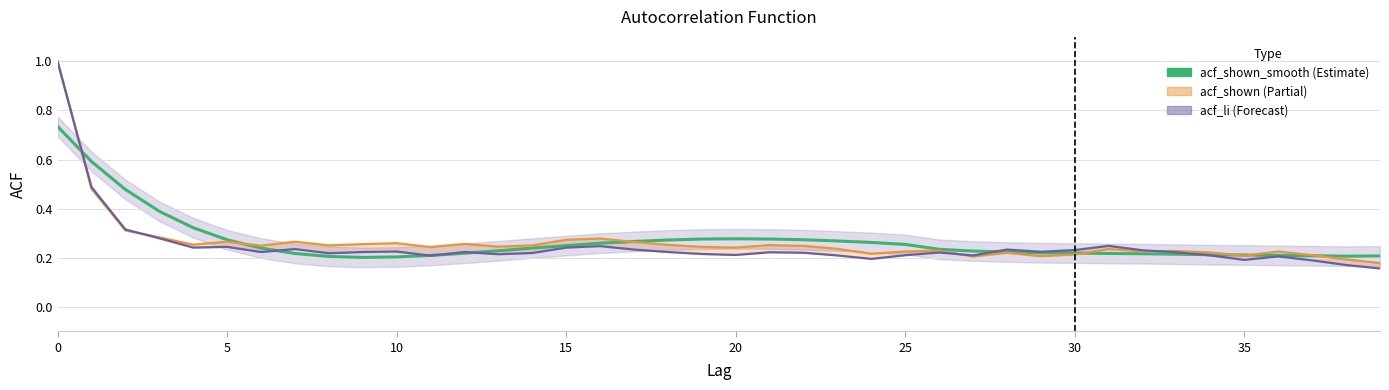

Which series has the largest total across all categories?

acf_shown_smooth